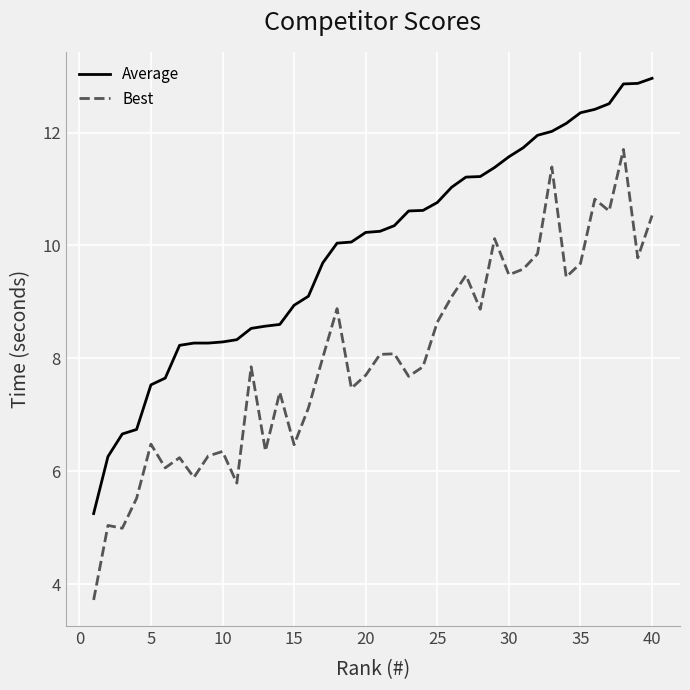

List the series in order of their overall mean, lowest first.

Best, Average